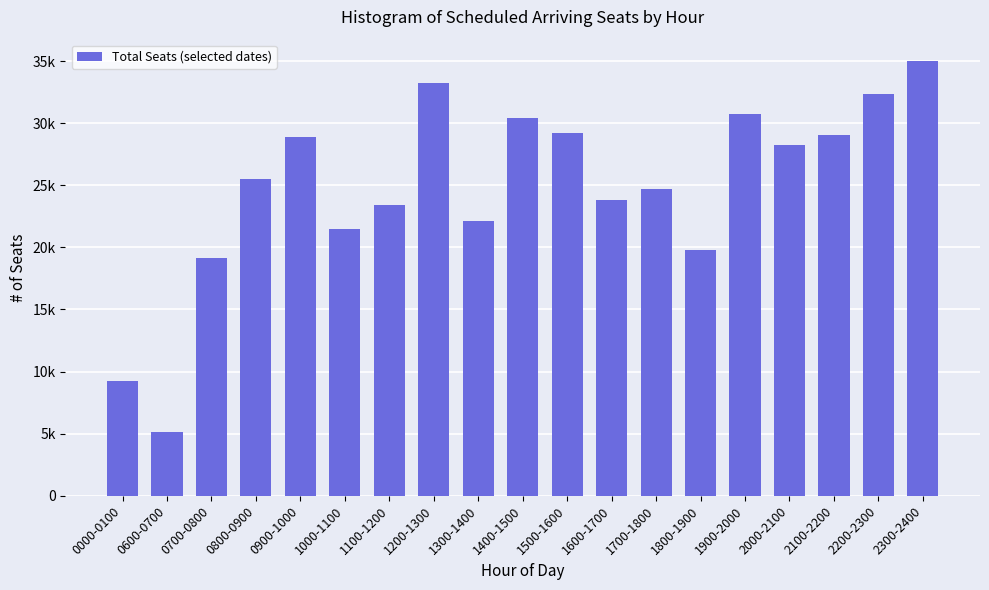

What is the difference between the values at 1500-1600 and 0600-0700?

24038